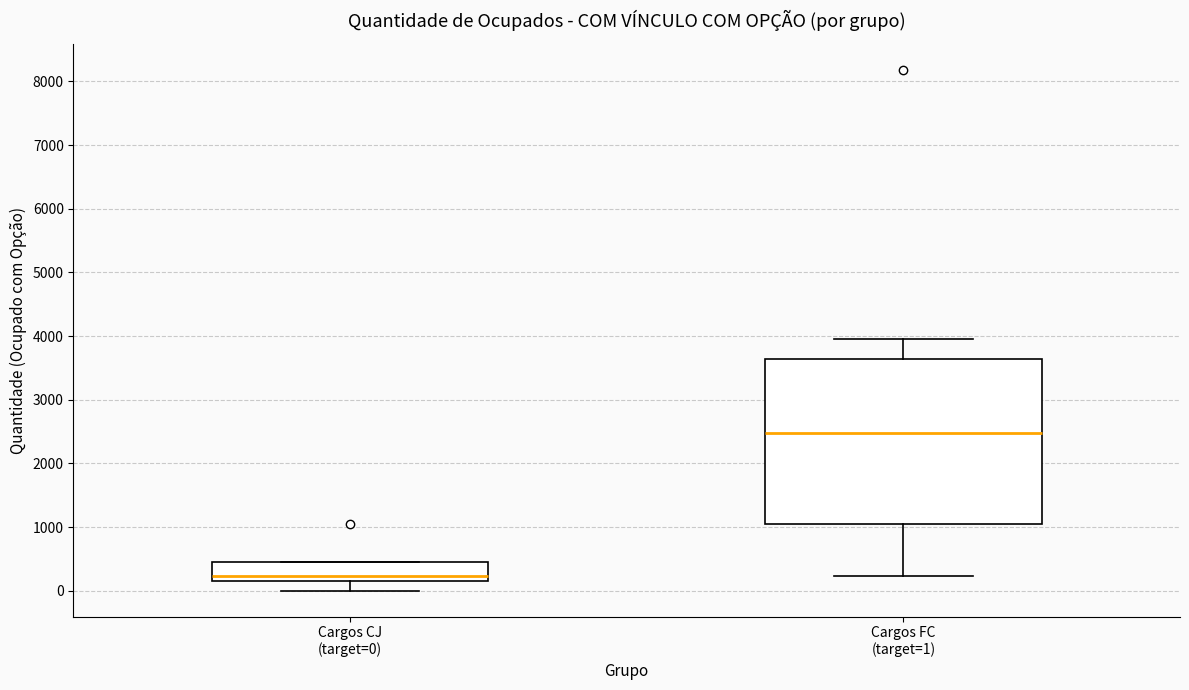

Reading left to right, transcribe this box plot: for each box, give where its median line is, the range the box spans, and where its two whiskers end, as read against the y-axis. The values are not printed on the chart, so give them approximately, as read against the axis.

Cargos CJ (target=0): median 200, box 100 to 500, whiskers 0 to 500
Cargos FC (target=1): median 2500, box 1100 to 3600, whiskers 200 to 3900